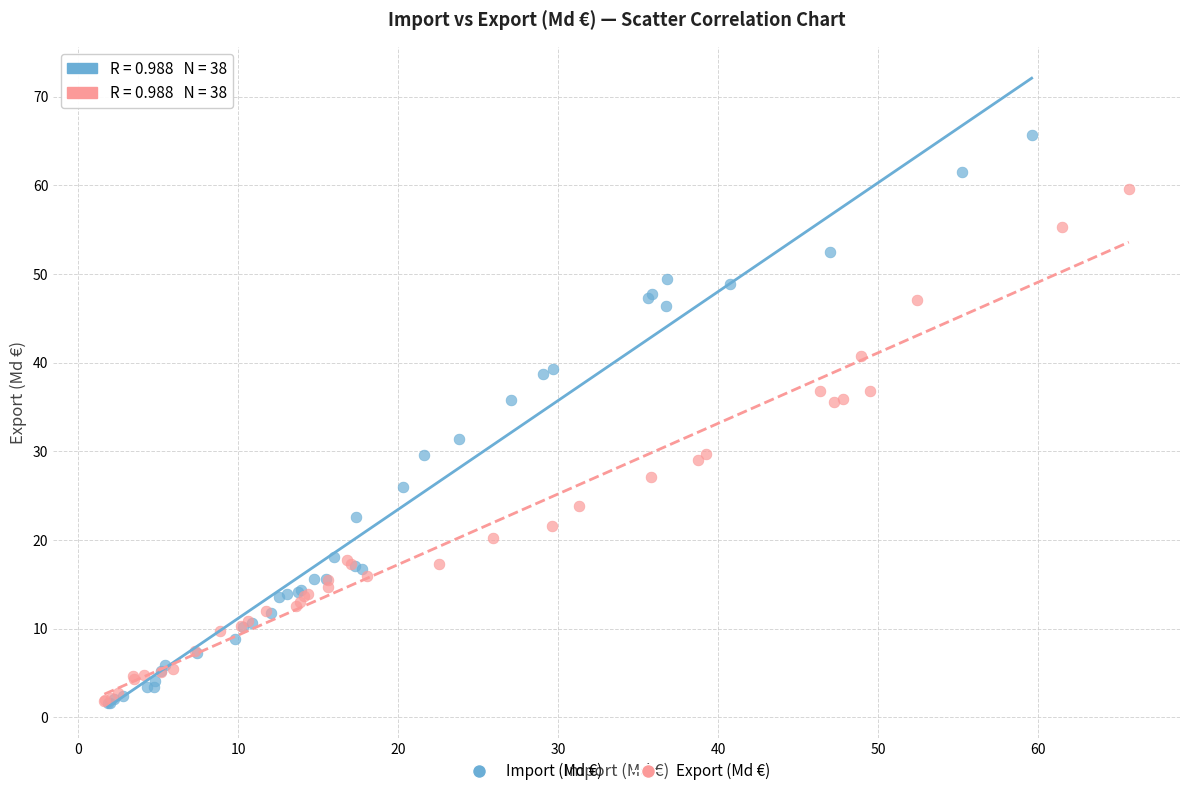

What are all the series names shown in the legend?

Import (Md €), Export (Md €)